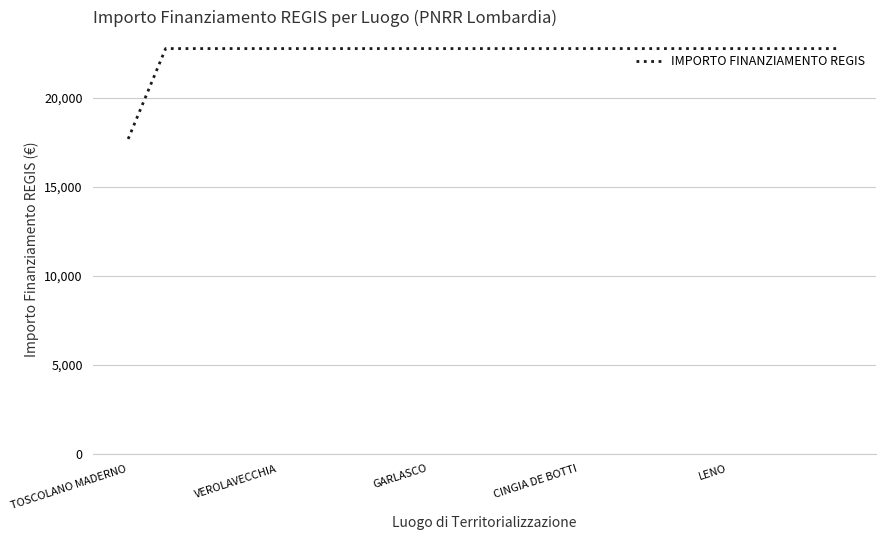

What is the difference between the maximum and minimum values?

5075.2